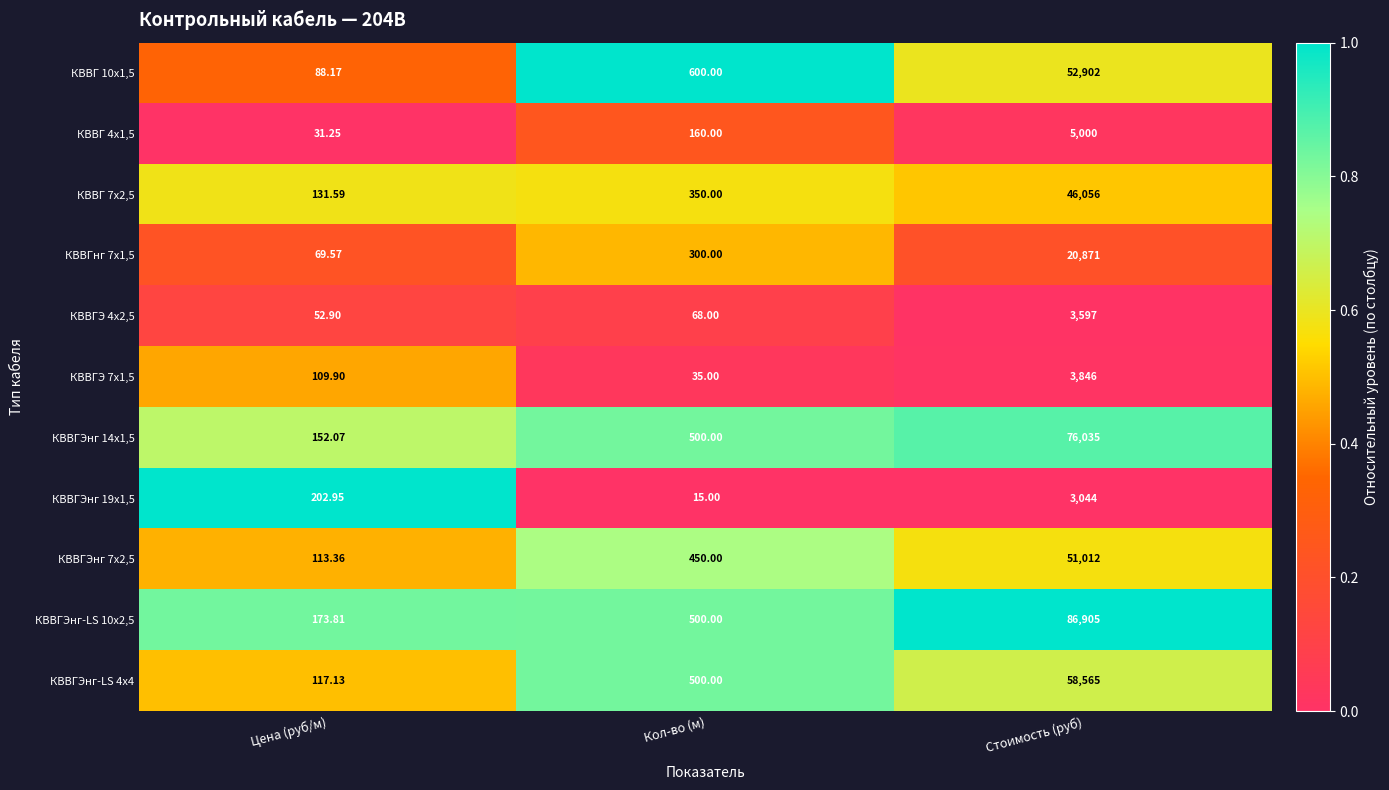

Is the value of КВВГЭнг 19х1,5 at Кол-во (м) greater than the value of КВВГЭ 4х2,5 at Стоимость (руб)?

No